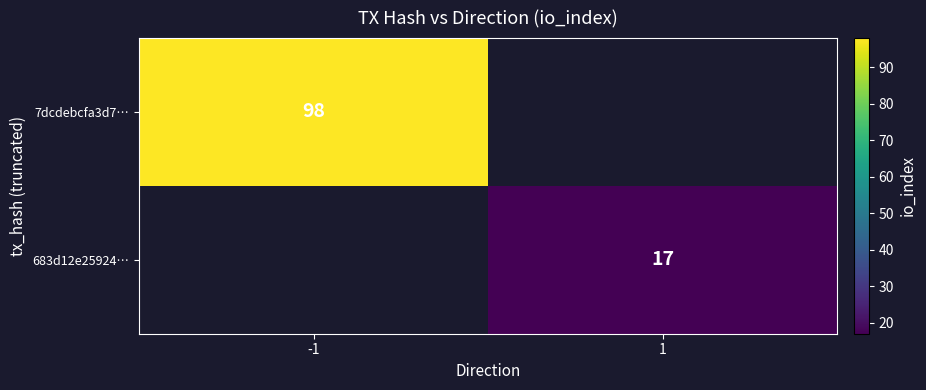

Which label corresponds to the largest value in the chart?

-1